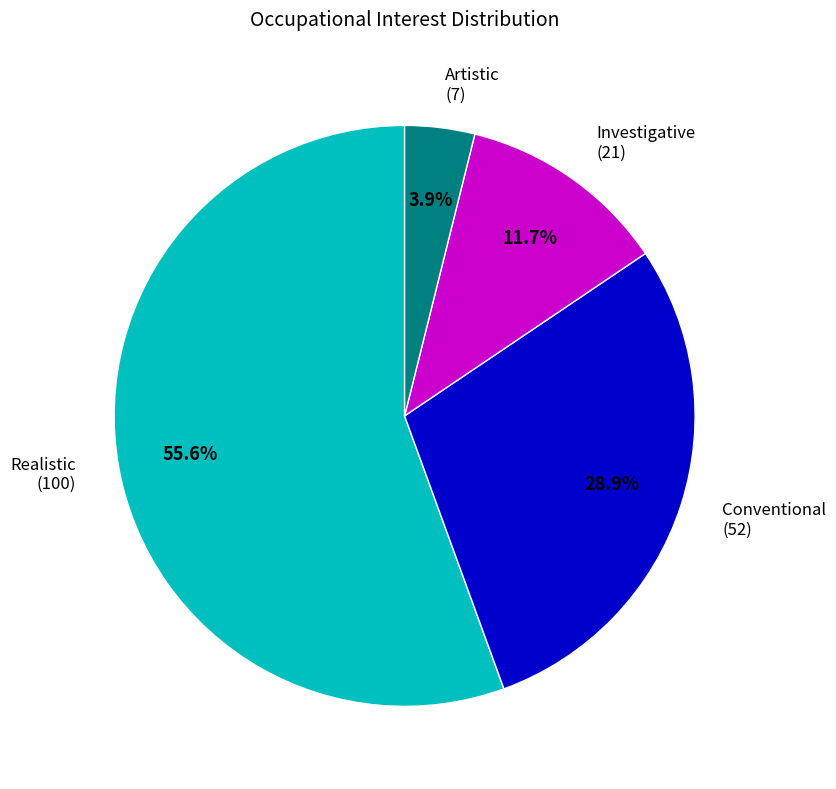

Does any single category account for the majority?

Yes